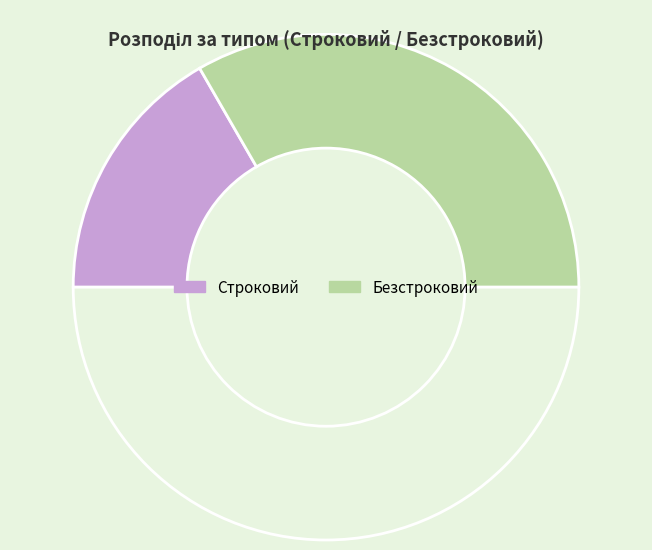

Which category has the biggest portion of the pie?

Безстроковий